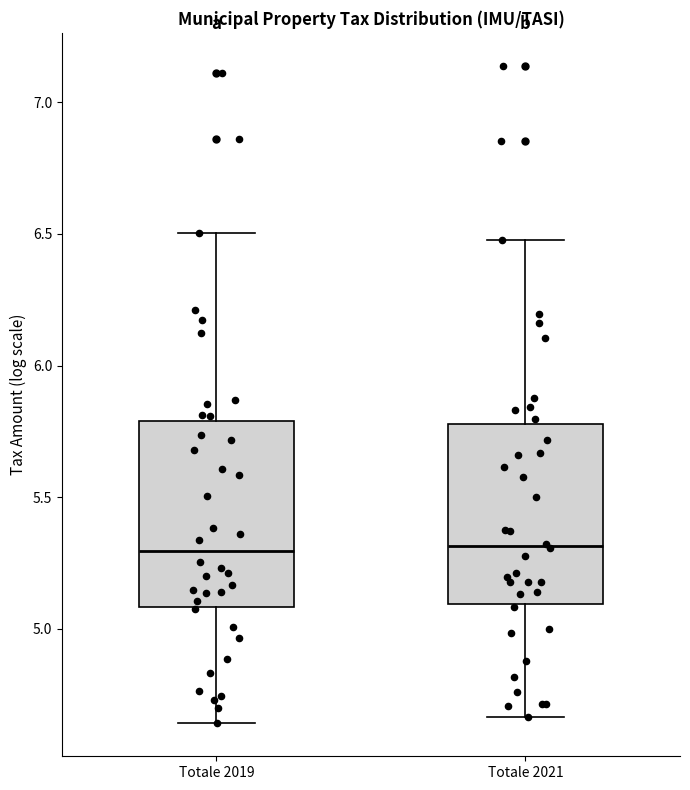

Reading left to right, transcribe this box plot: for each box, give where its median line is, the range the box spans, and where its two whiskers end, as read against the y-axis. The values are not printed on the chart, so give them approximately, as read against the axis.

Totale 2019: median 5.30, box 5.10 to 5.80, whiskers 4.65 to 6.50
Totale 2021: median 5.30, box 5.10 to 5.80, whiskers 4.65 to 6.50